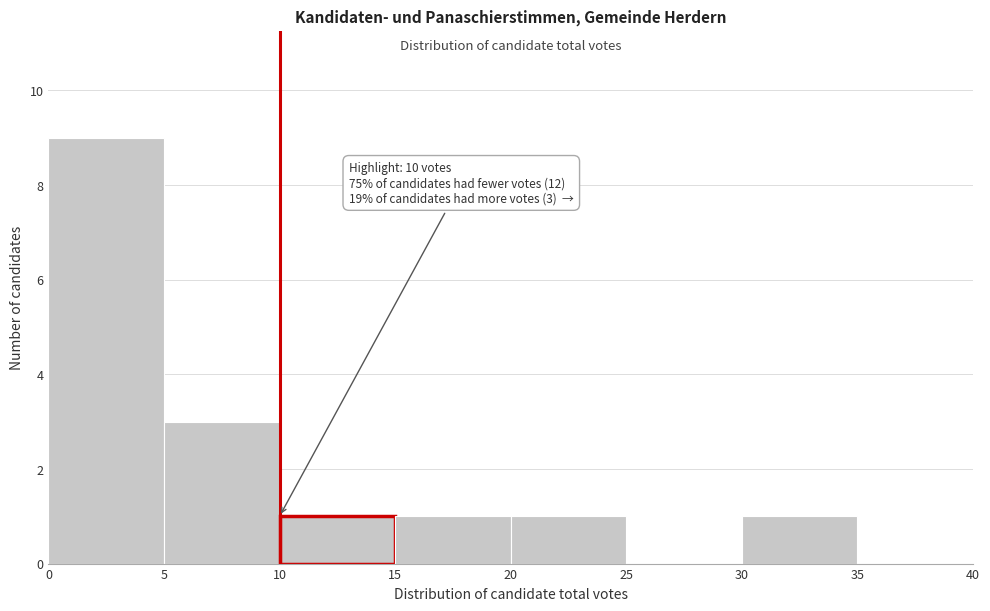

Which range on the x-axis has the tallest bar?

0 to 5